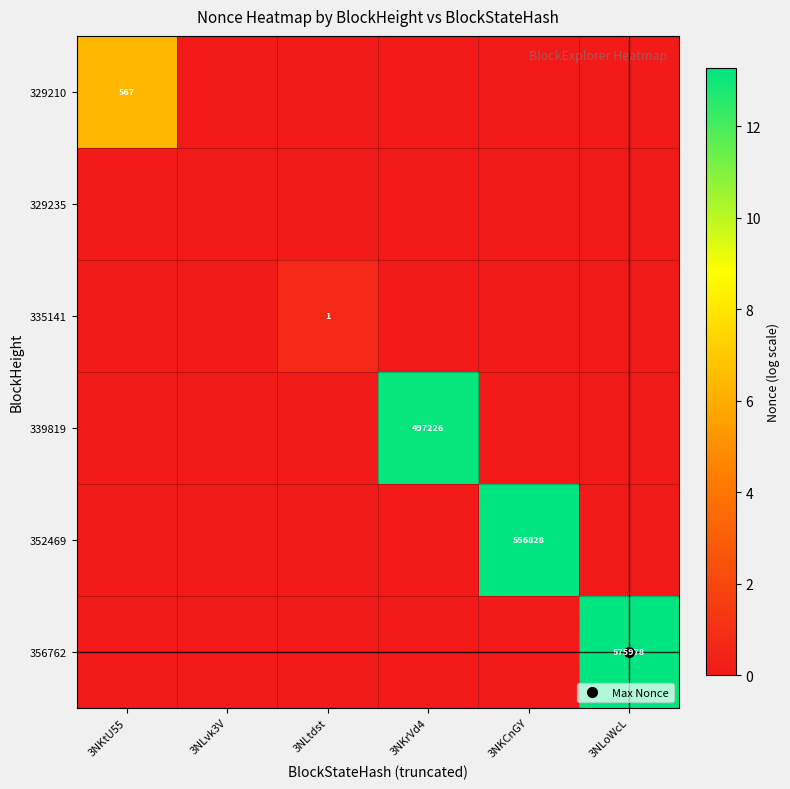

Is it true that 356762 equals 13.3 at 3NLoWcL?

True